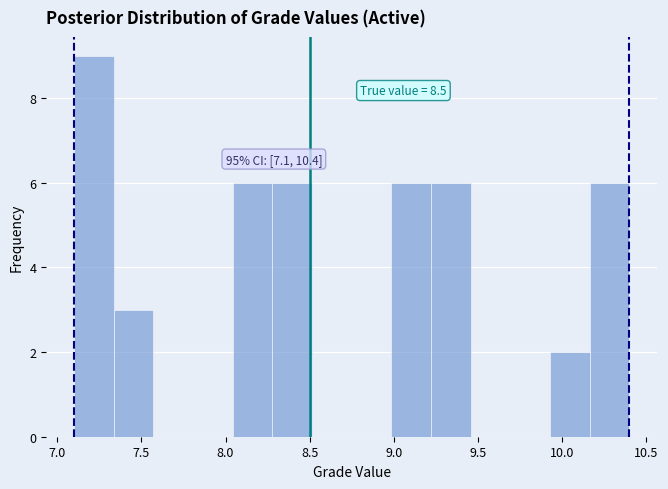

Over which range of the x-axis is the bar tallest?

7.10 to 7.35